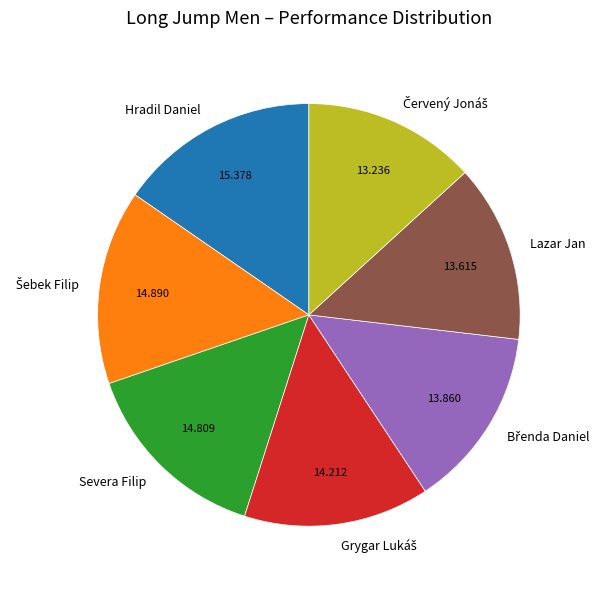

Is Lazar Jan the majority of the pie?

No